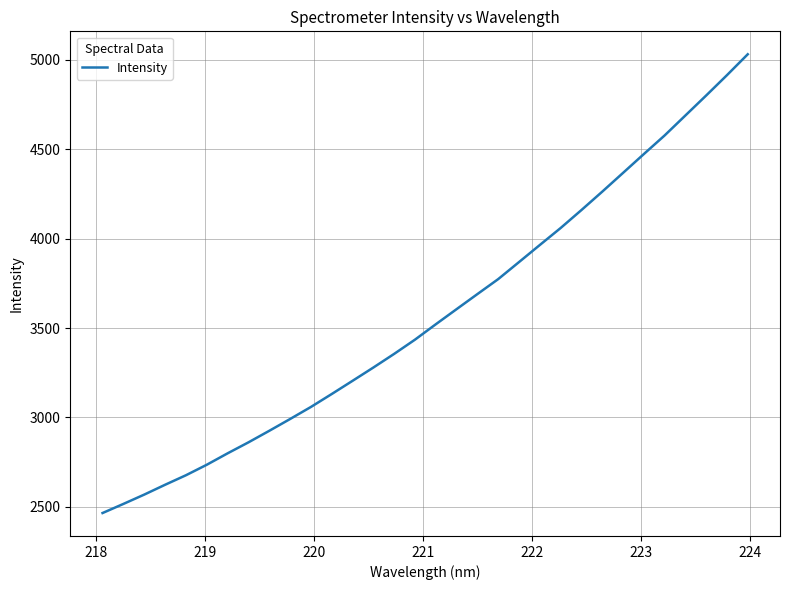

What is the average value?

3574.7